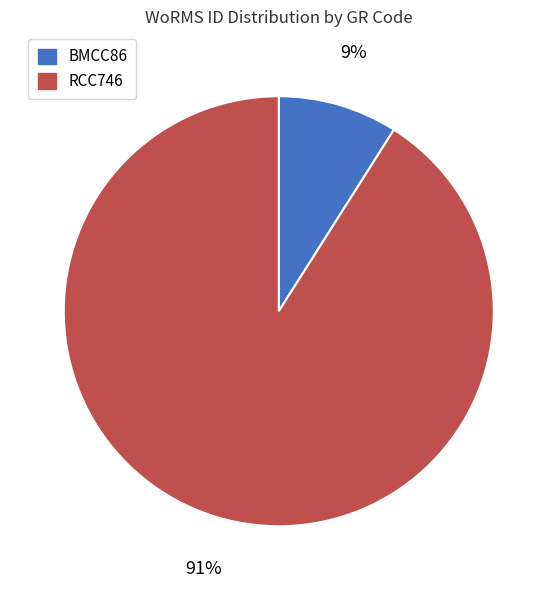

The BMCC86 slice represents 18% of the pie. True or false?

False